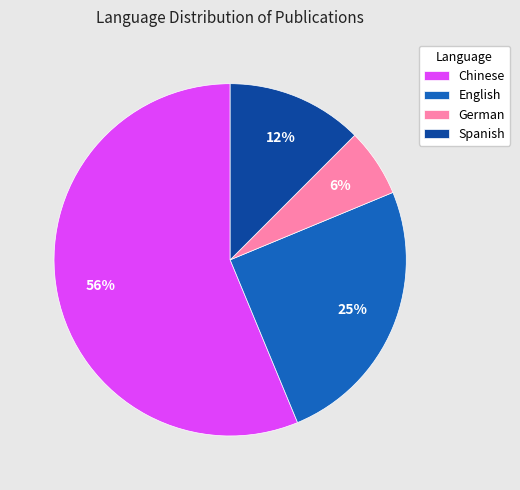

How many slices are in this pie chart?

4